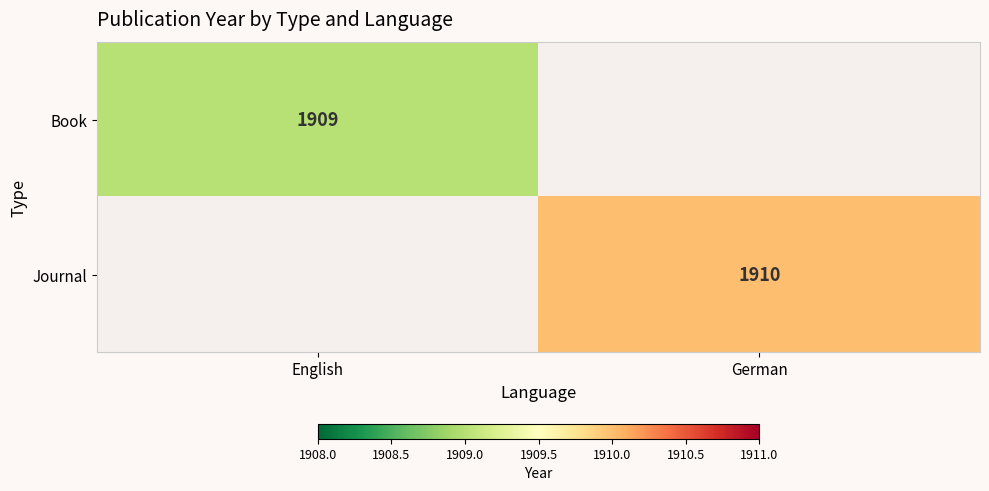

True or false: Book has a value of 1909 at English.

True